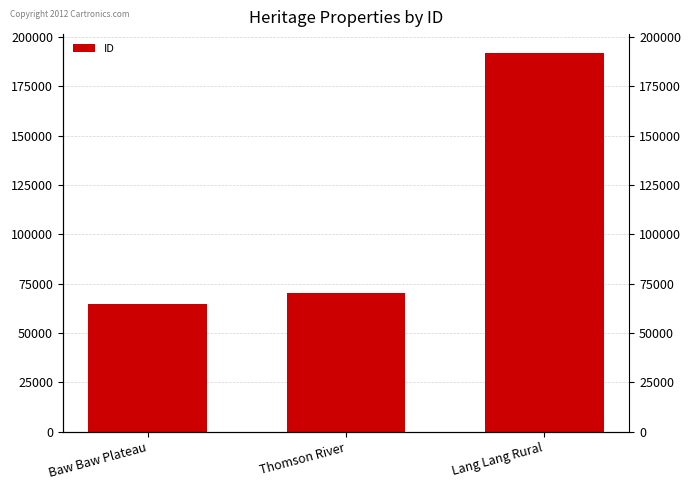

Are the bars horizontal?

No